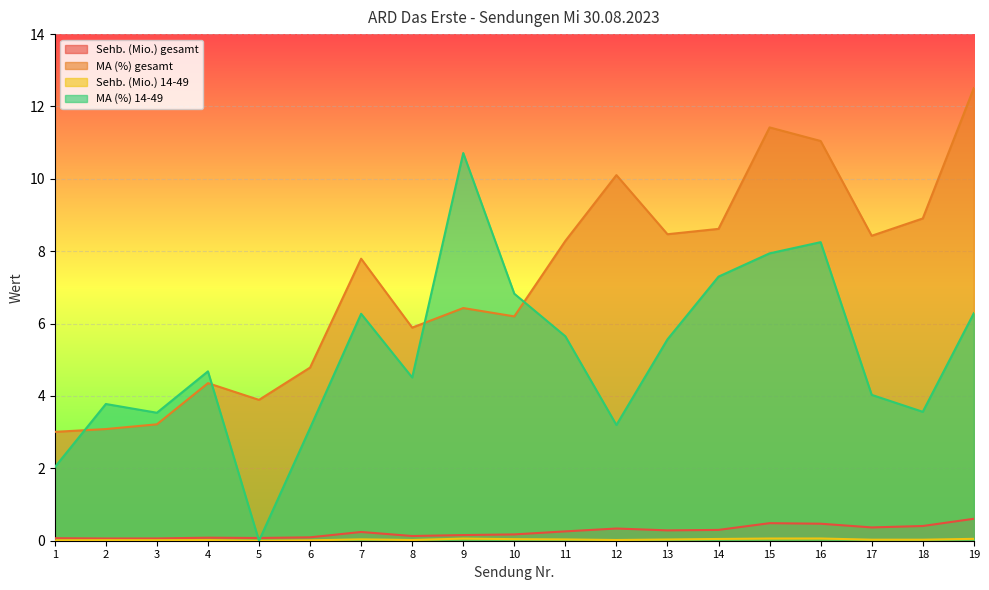

What is the sum of all MA (%) 14-49 values?

97.2